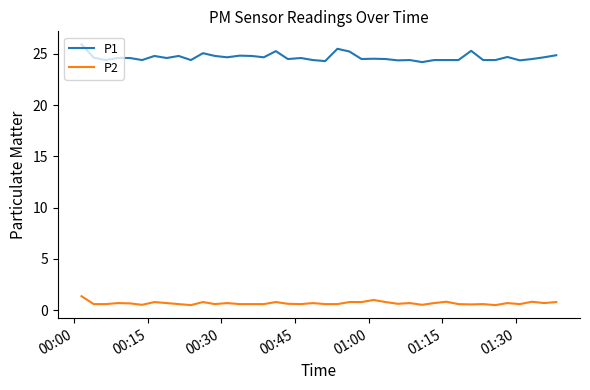

Is this an area chart (filled region under the line)?

No